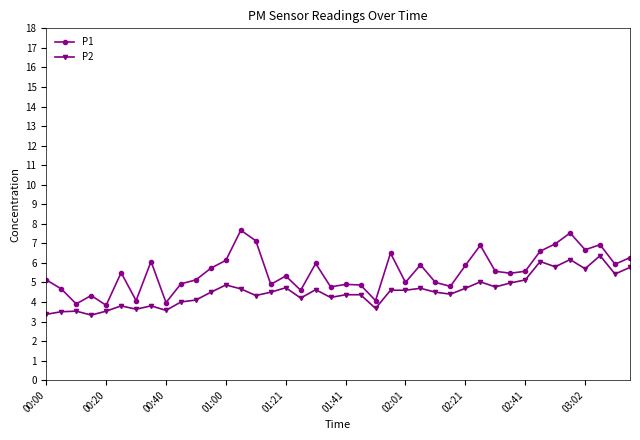

Which series has the largest total across all categories?

P1